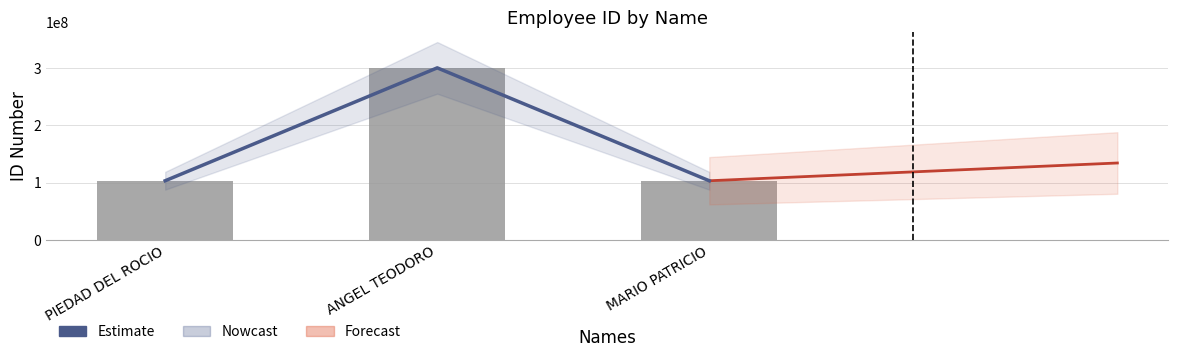

True or false: NO. IDENTIFICACION has a value of 103346946 at MARIO PATRICIO.

True